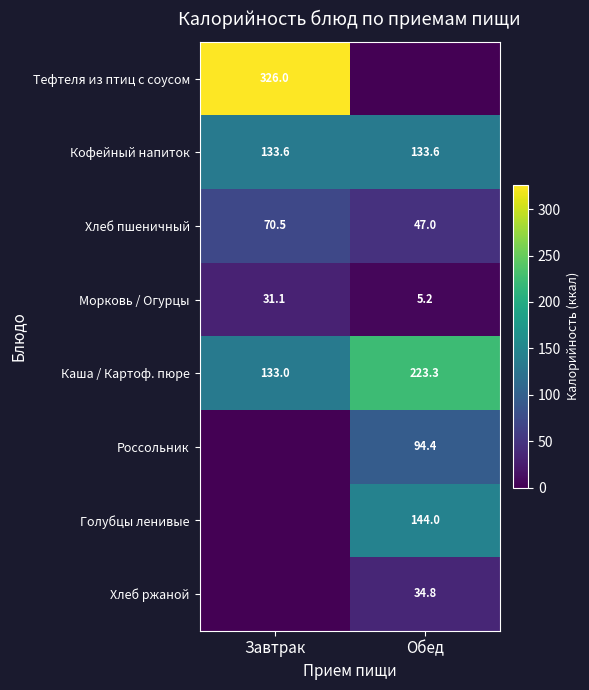

At which label is Каша / Картоф. пюре closest to 178?

Завтрак